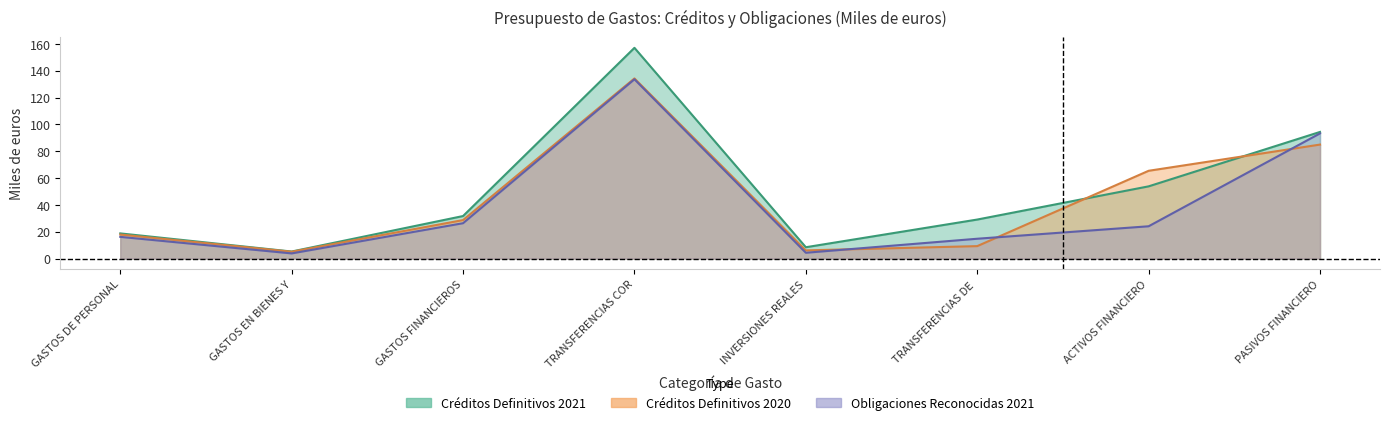

List the series in order of their overall mean, highest first.

CRÉDITOS DEFINITIVOS 2021, CRÉDITOS DEFINITIVOS 2020, OBLIGACIONES RECONOCIDAS NETAS 2021